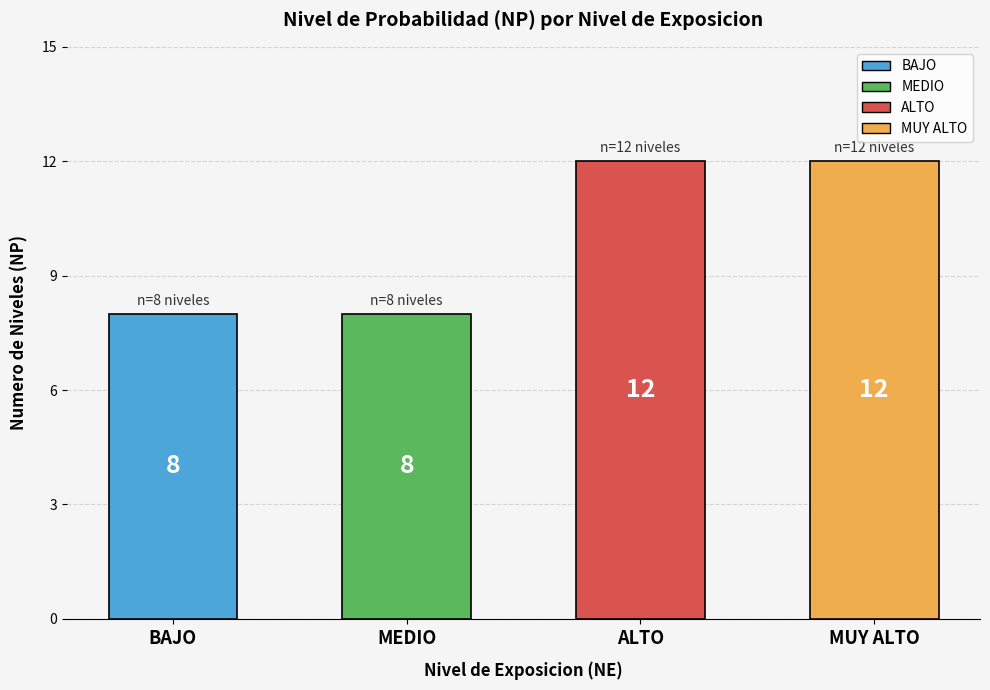

How many values are below 12?

2